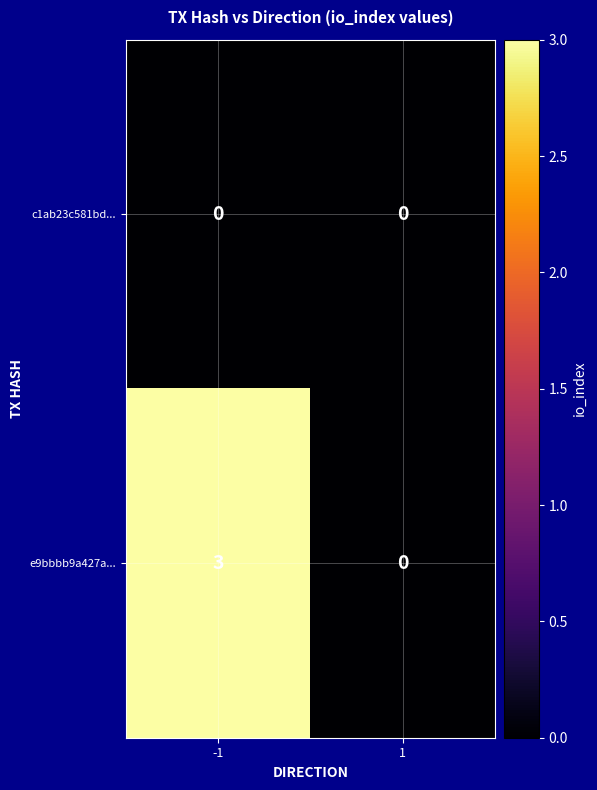

List the series in order of their overall mean, highest first.

e9bbbb9a427a..., c1ab23c581bd...